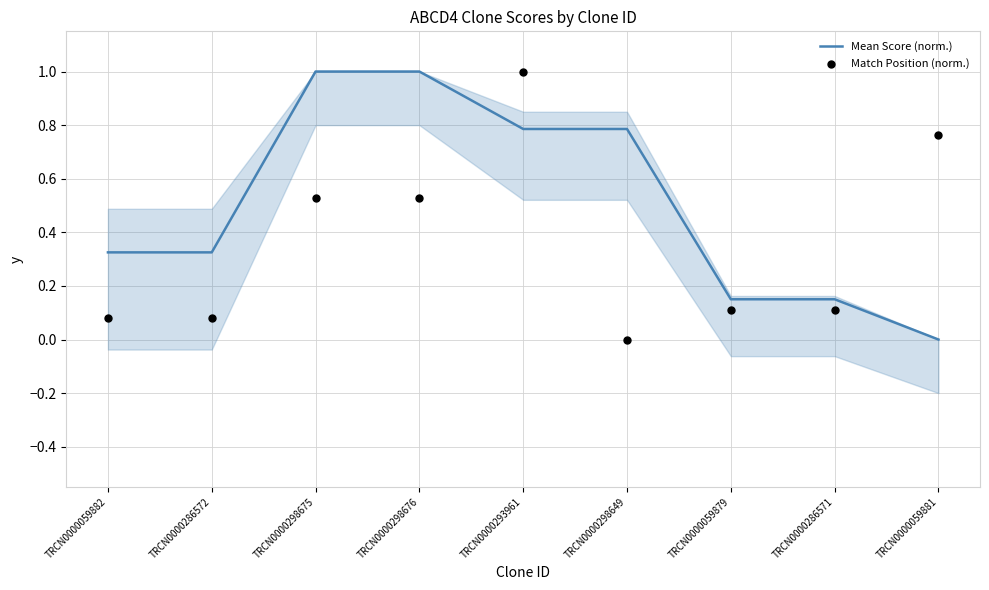

Is the value of Mean Score (norm.) at TRCN0000059882 greater than the value of Match Position (norm.) at TRCN0000059879?

Yes